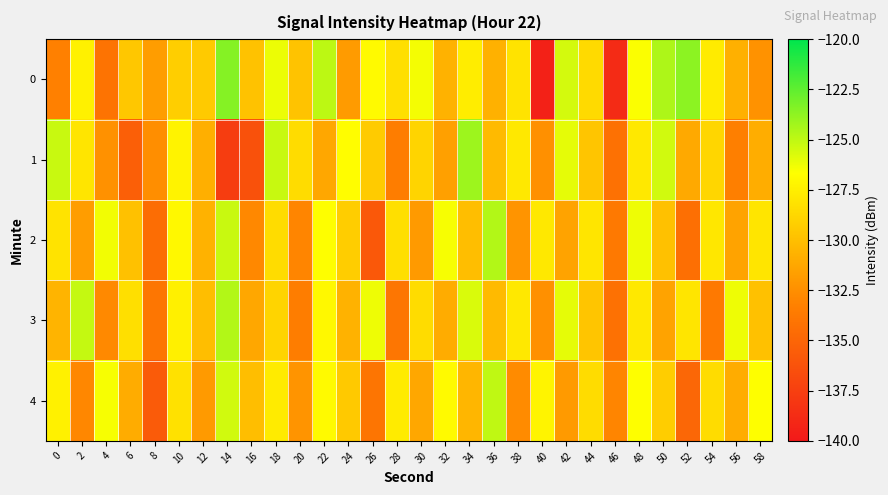

Reading left to right, list all the values displayed in this chart.

0: 0=-133.2	2=-127.4	4=-134.1	6=-129.5	8=-131.7	10=-129.2	12=-129.4	14=-123.5	16=-129.8	18=-126.2	20=-129.8	22=-125.0	24=-131.8	26=-126.9	28=-128.3	30=-126.4	32=-130.6	34=-127.6	36=-130.7	38=-128.1	40=-139.5	42=-125.5	44=-128.6	46=-138.8	48=-126.6	50=-124.5	52=-123.7	54=-127.7	56=-130.7	58=-132.3
1: 0=-125.3	2=-128.0	4=-132.4	6=-135.4	8=-132.6	10=-127.3	12=-130.8	14=-137.7	16=-136.3	18=-125.2	20=-128.4	22=-131.2	24=-126.8	26=-129.3	28=-133.5	30=-128.9	32=-131.6	34=-124.1	36=-130.2	38=-127.9	40=-132.5	42=-126.0	44=-129.7	46=-134.2	48=-127.9	50=-125.5	52=-131.1	54=-128.8	56=-133.3	58=-130.9
2: 0=-128.1	2=-131.8	4=-126.3	6=-129.9	8=-134.5	10=-127.0	12=-130.7	14=-125.2	16=-132.9	18=-128.5	20=-133.0	22=-126.7	24=-129.2	26=-135.9	28=-128.3	30=-131.9	32=-126.5	34=-130.0	36=-124.7	38=-132.2	40=-127.9	42=-131.5	44=-128.0	46=-133.7	48=-126.2	50=-129.9	52=-134.3	54=-127.9	56=-131.5	58=-128.0
3: 0=-130.6	2=-125.1	4=-132.8	6=-128.3	8=-133.9	10=-127.5	12=-130.0	14=-124.7	16=-131.2	18=-128.9	20=-133.5	22=-127.0	24=-130.7	26=-126.2	28=-133.9	30=-128.5	32=-131.0	34=-125.7	36=-130.2	38=-127.9	40=-132.5	42=-126.0	44=-129.7	46=-134.2	48=-127.9	50=-131.5	52=-128.0	54=-133.7	56=-126.2	58=-129.9
4: 0=-127.3	2=-132.9	4=-126.5	6=-131.0	8=-135.7	10=-128.2	12=-131.9	14=-125.5	16=-130.0	18=-127.7	20=-132.2	22=-126.9	24=-129.5	26=-134.0	28=-127.7	30=-131.2	32=-126.9	34=-130.5	36=-125.0	38=-132.7	40=-127.2	42=-131.9	44=-128.5	46=-133.0	48=-126.7	50=-129.2	52=-134.9	54=-128.5	56=-131.0	58=-126.7